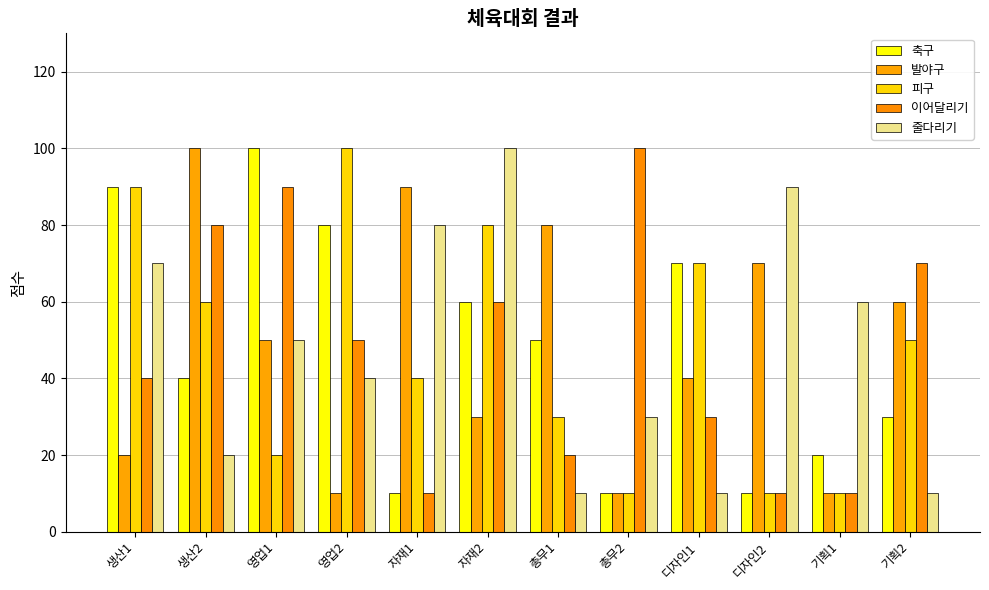

At which category is the sum across all series the highest?

자재2